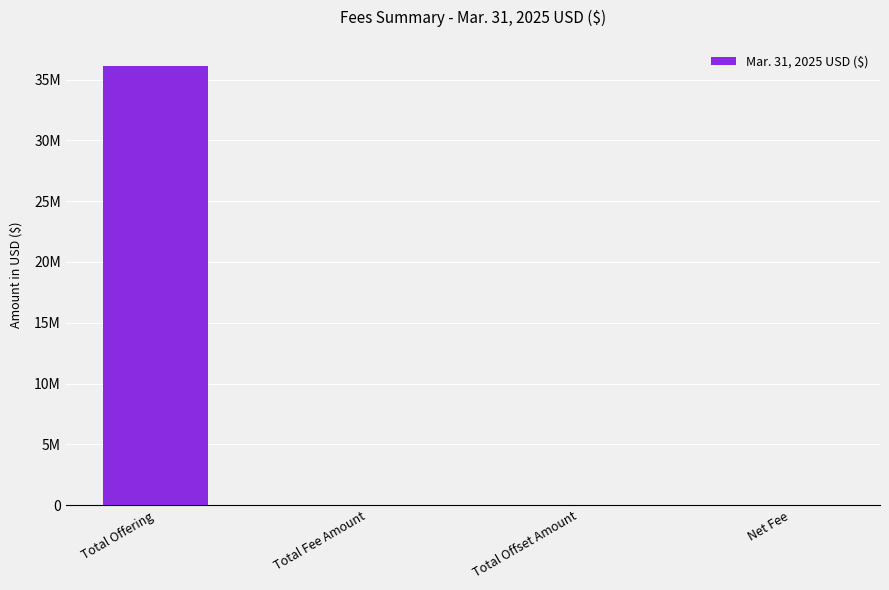

Is it true that the value at Total Offset Amount is 0.0?

True